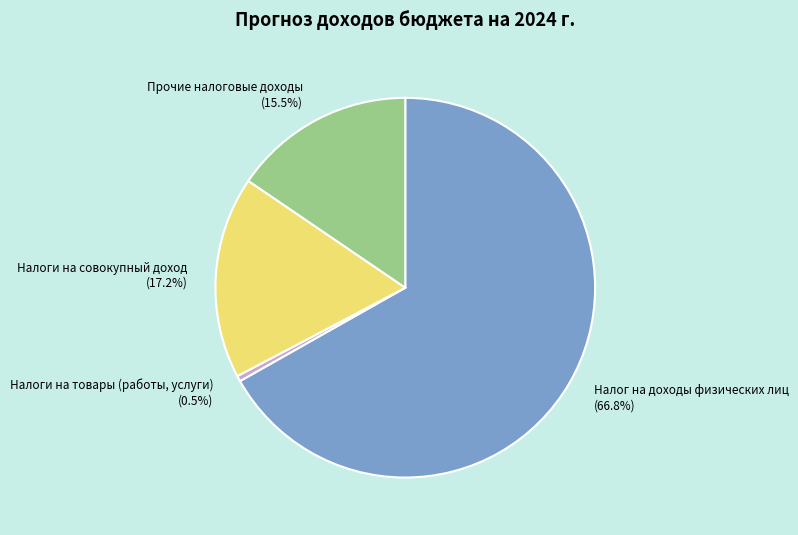

What is the largest slice in the pie chart?

Налог на доходы физических лиц